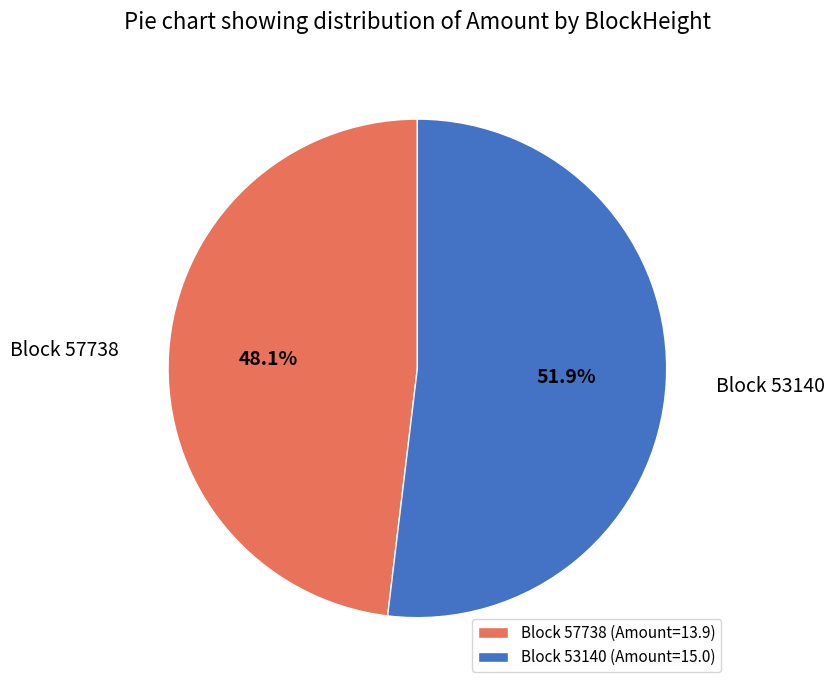

Is the sum of Block 53140 and Block 57738 greater than half?

Yes